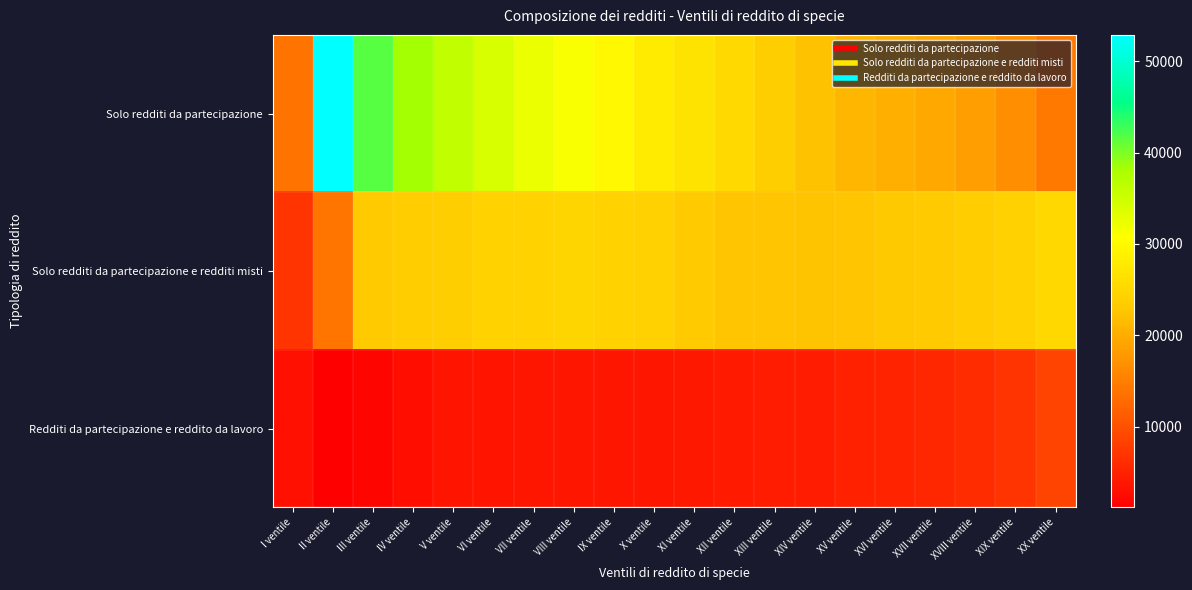

Reading left to right, list all the values displayed in this chart.

Solo redditi da partecipazione: I ventile=13698	II ventile=52894	III ventile=41621	IV ventile=38313	V ventile=36108	VI ventile=34026	VII ventile=32326	VIII ventile=31087	IX ventile=29781	X ventile=27911	XI ventile=26736	XII ventile=25357	XIII ventile=23640	XIV ventile=22224	XV ventile=21135	XVI ventile=20347	XVII ventile=19525	XVIII ventile=18523	XIX ventile=16853	XX ventile=14407
Solo redditi da partecipazione e redditi misti: I ventile=7012	II ventile=14024	III ventile=23364	IV ventile=23500	V ventile=23673	VI ventile=24372	VII ventile=24358	VIII ventile=24625	IX ventile=24307	X ventile=24102	XI ventile=23225	XII ventile=22620	XIII ventile=22614	XIV ventile=22519	XV ventile=22621	XVI ventile=23025	XVII ventile=23241	XVIII ventile=23546	XIX ventile=24025	XX ventile=25160
Redditi da partecipazione e reddito da lavoro: I ventile=3168	II ventile=1160	III ventile=1775	IV ventile=2869	V ventile=3504	VI ventile=3461	VII ventile=3715	VIII ventile=3728	IX ventile=3779	X ventile=3786	XI ventile=3822	XII ventile=4016	XIII ventile=4257	XIV ventile=4327	XV ventile=4832	XVI ventile=5130	XVII ventile=5470	XVIII ventile=6054	XIX ventile=6998	XX ventile=8622